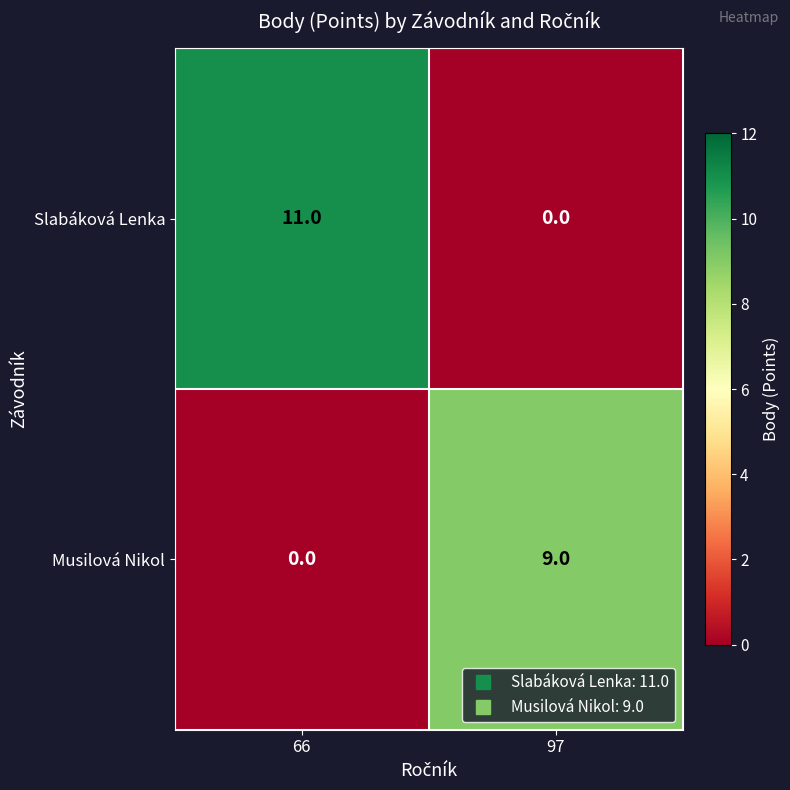

Which series has the largest total across all categories?

Slabáková Lenka